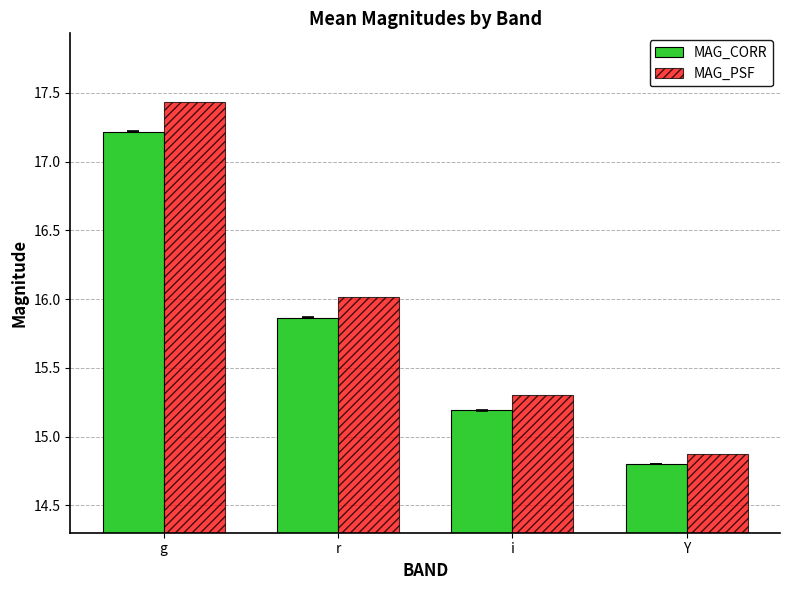

What is the maximum value for MAG_PSF?

17.4